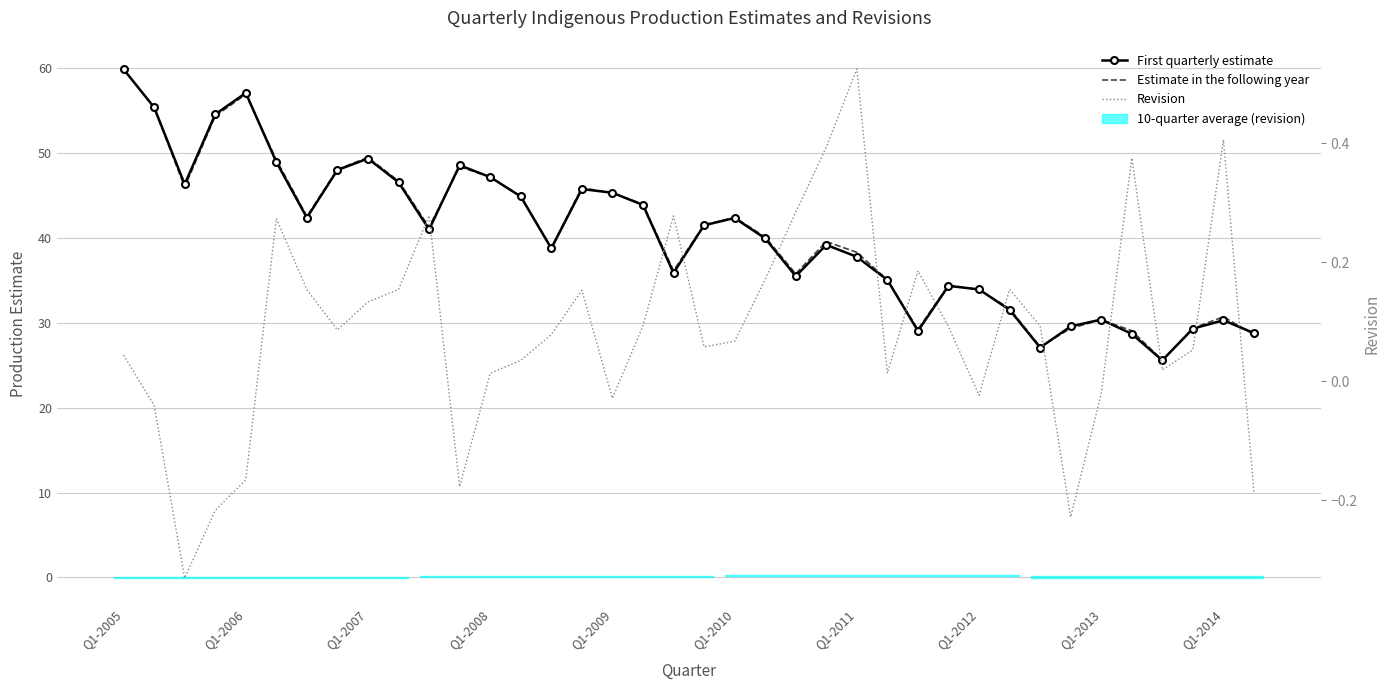

In Estimate in the following year, how many points are higher than both neighbors (excluding endpoints)?

9